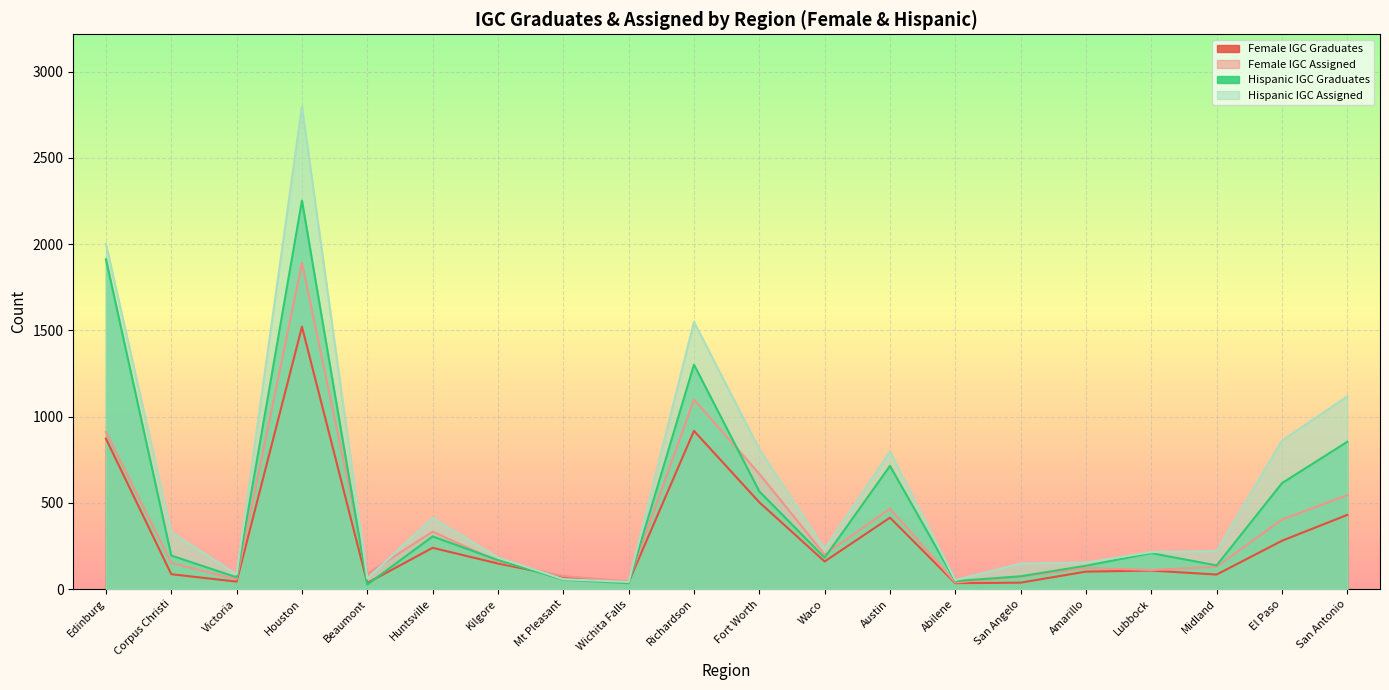

What is the sum of the Female IGC Graduates values at Kilgore and Corpus Christi?

234